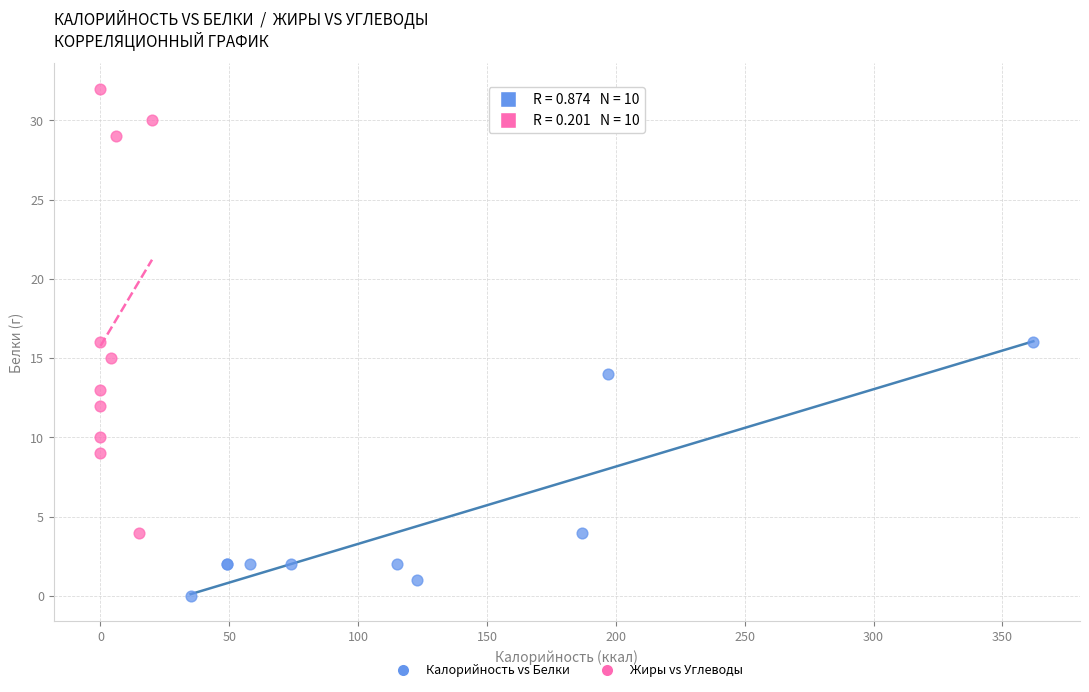

Which series has the widest spread of Y values?

Жиры vs Углеводы